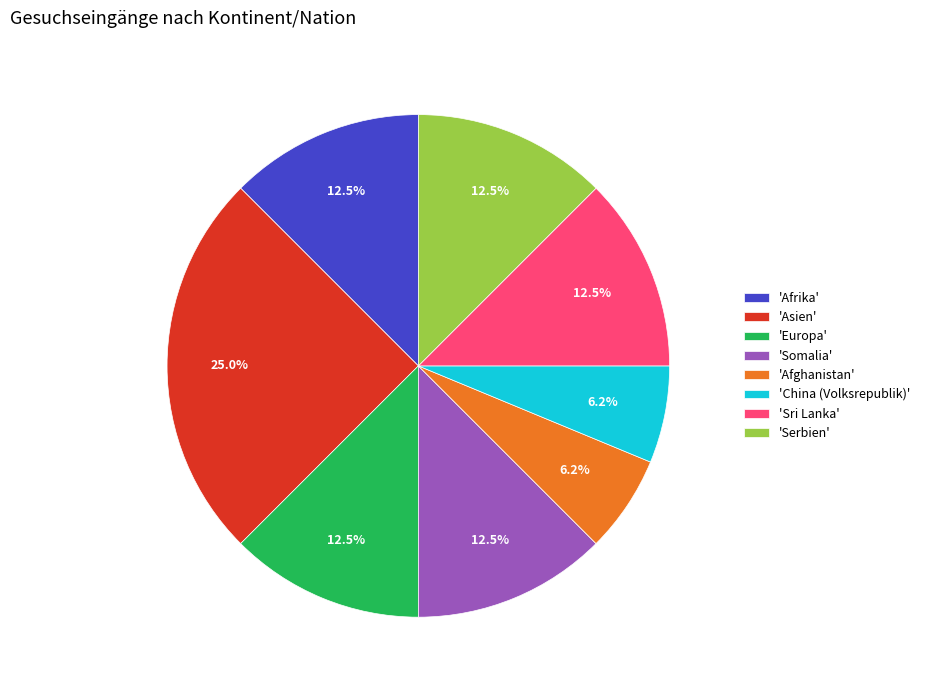

What portion of the pie excludes 'Sri Lanka'?

87.5%